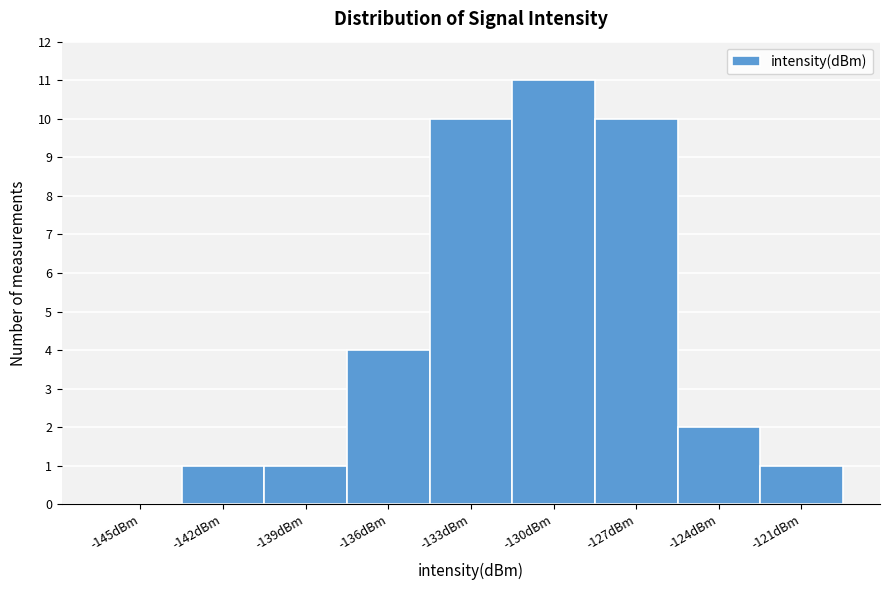

Reading left to right, list all the values displayed in this chart.

-145dBm=0	-142dBm=1	-139dBm=1	-136dBm=4	-133dBm=10	-130dBm=11	-127dBm=10	-124dBm=2	-121dBm=1